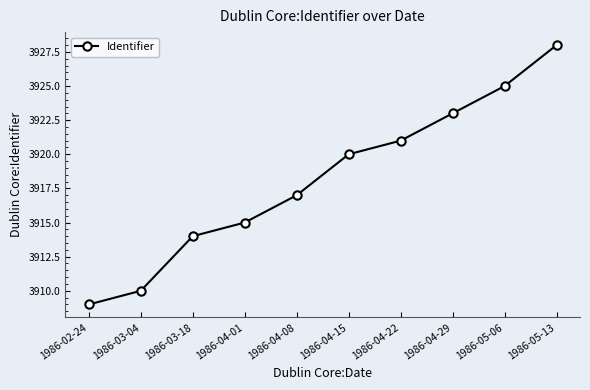

What is the sum of the values at 1986-03-04 and 1986-04-22?

7831